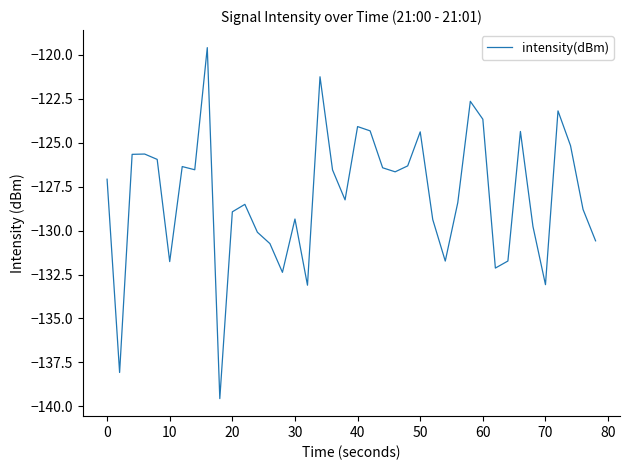

How many interior local valleys (lower than both neighbors) does the data have?

11